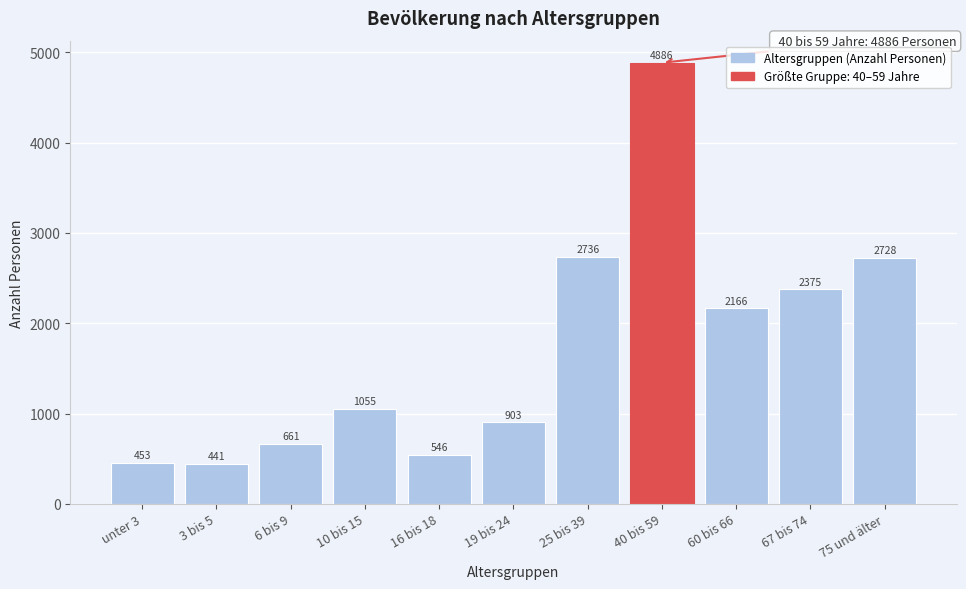

Reading left to right, what are all the values shown in this chart?

453	441	661	1055	546	903	2736	4886	2166	2375	2728